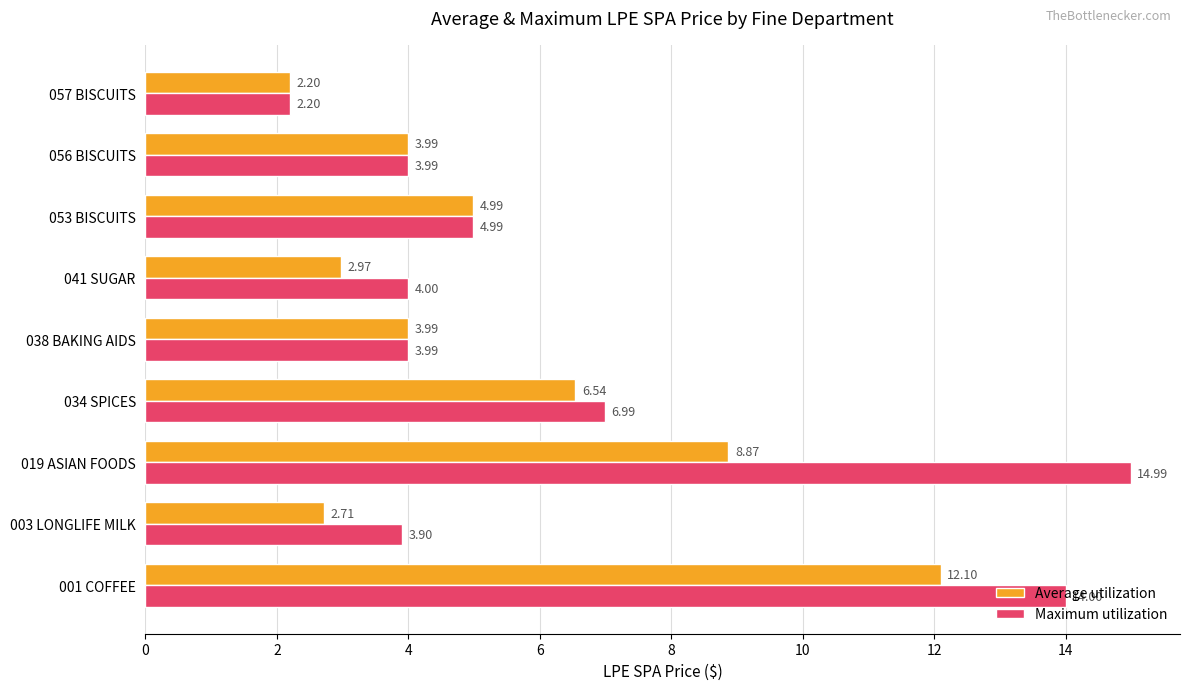

How many values in the Average utilization series exceed 3?

6